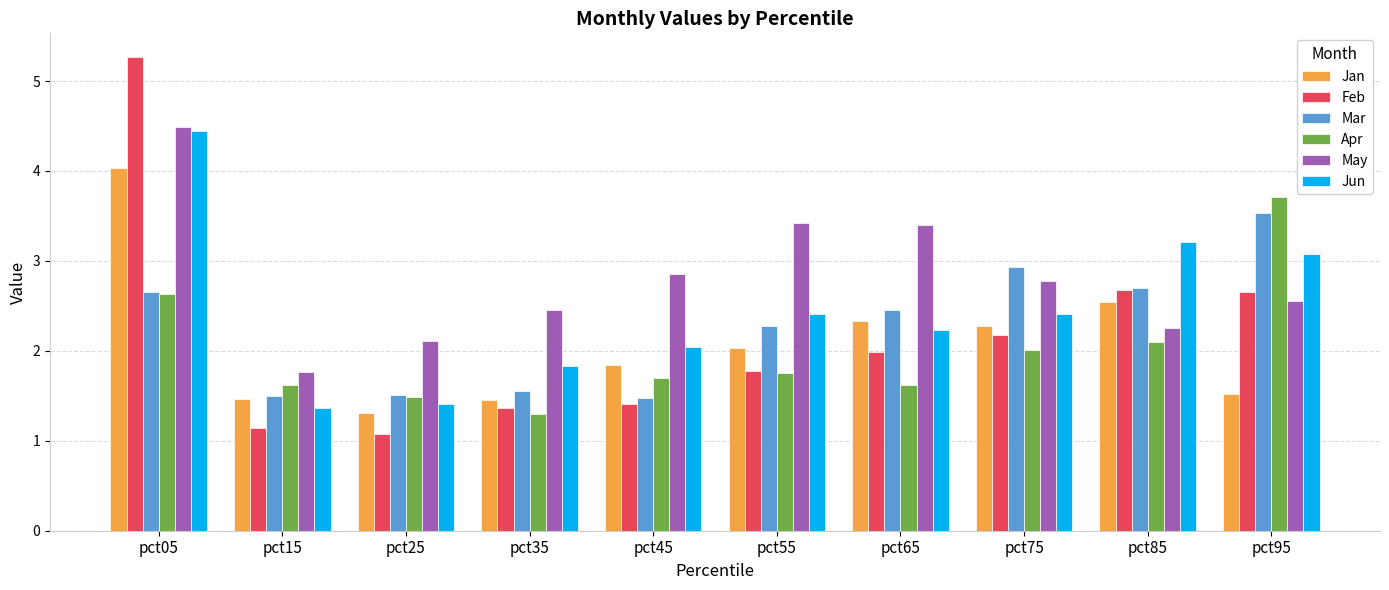

Is the value of Apr at pct65 greater than the value of Jun at pct65?

No